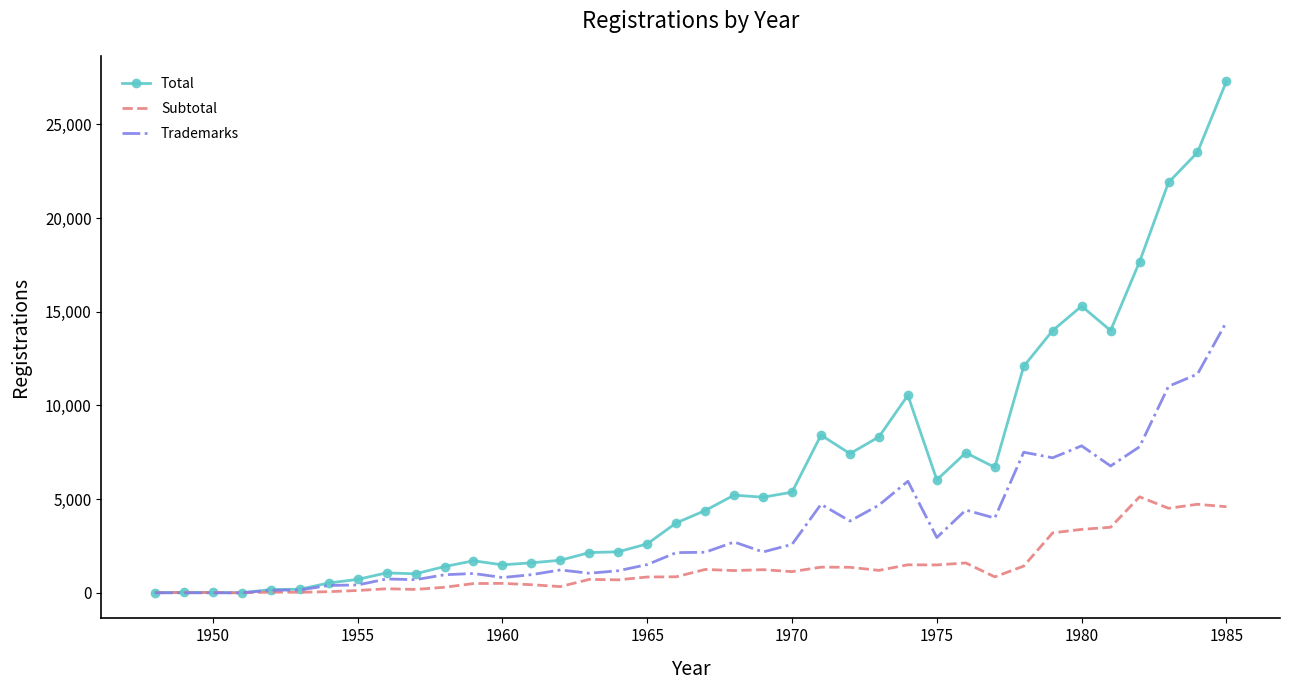

What is the greatest value displayed?

27298